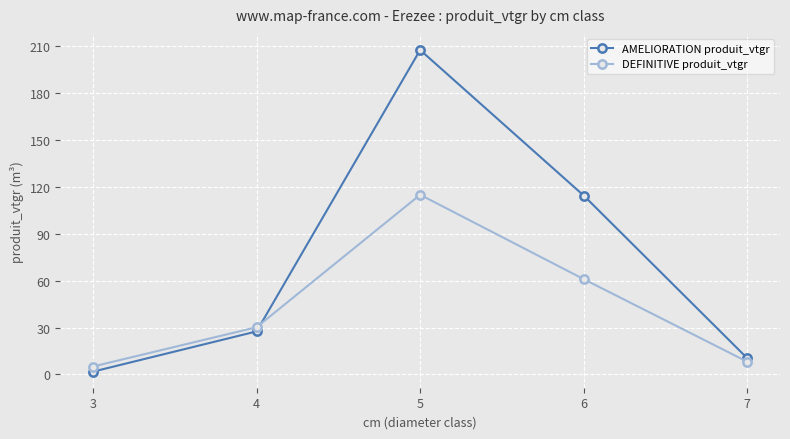

List the labels in order of DEFINITIVE produit_vtgr value, largest first.

5, 6, 4, 7, 3